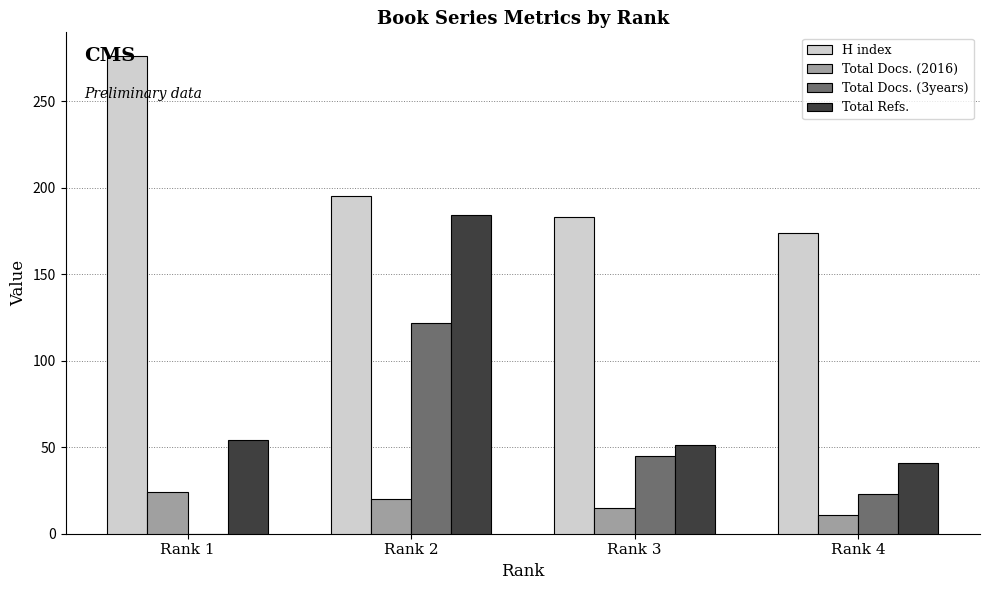

Which series has the largest range (max minus min)?

Total Refs.